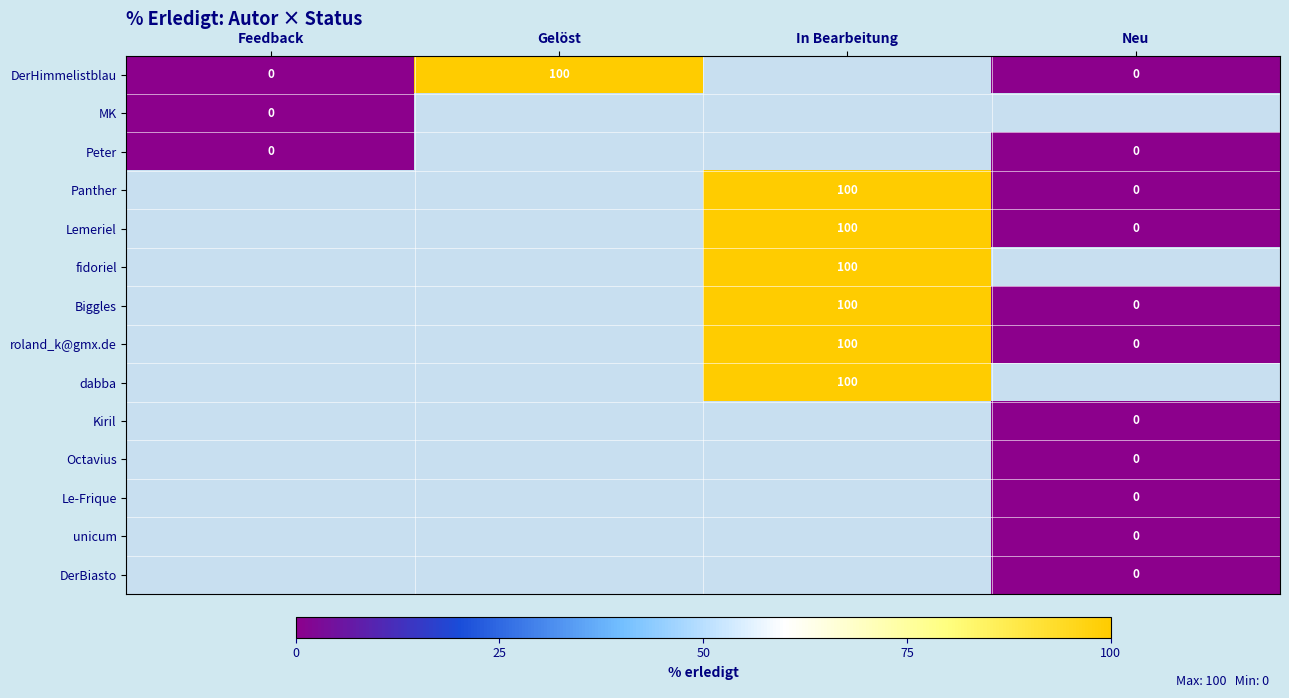

True or false: Biggles has a value of 100 at In Bearbeitung.

True